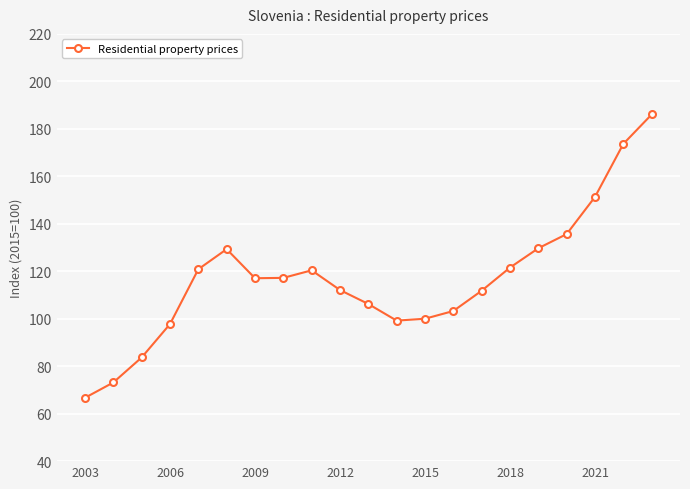

What is the difference between the maximum and minimum values?

119.4